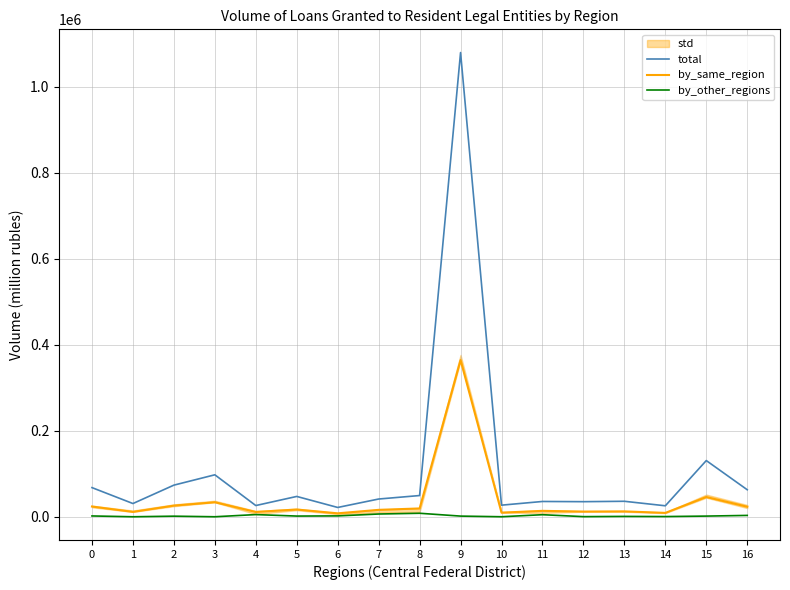

List the series in order of their peak value, highest first.

total, by_same_region, by_other_regions